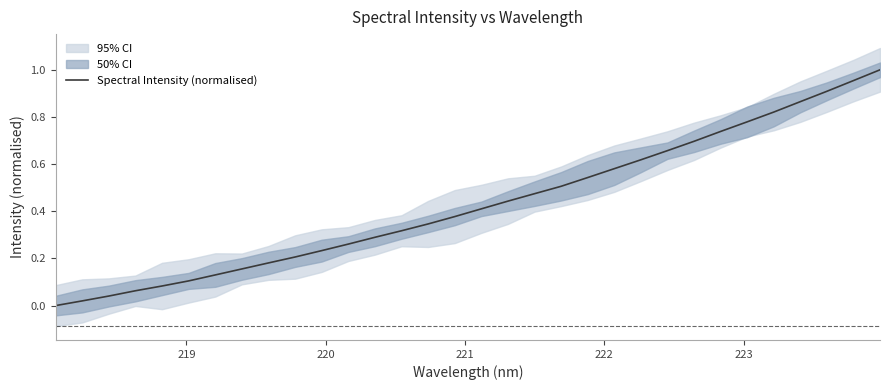

What is the difference between the maximum and minimum values?

1.0